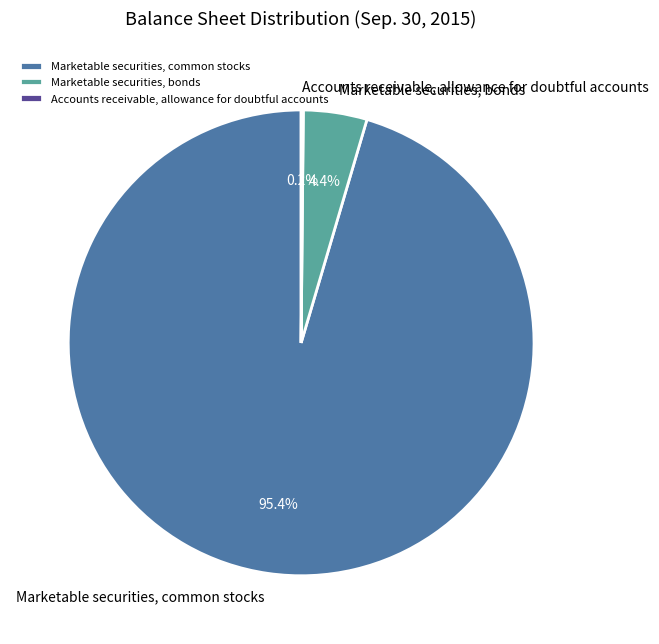

Between Marketable securities, common stocks and Marketable securities, bonds, which is larger?

Marketable securities, common stocks